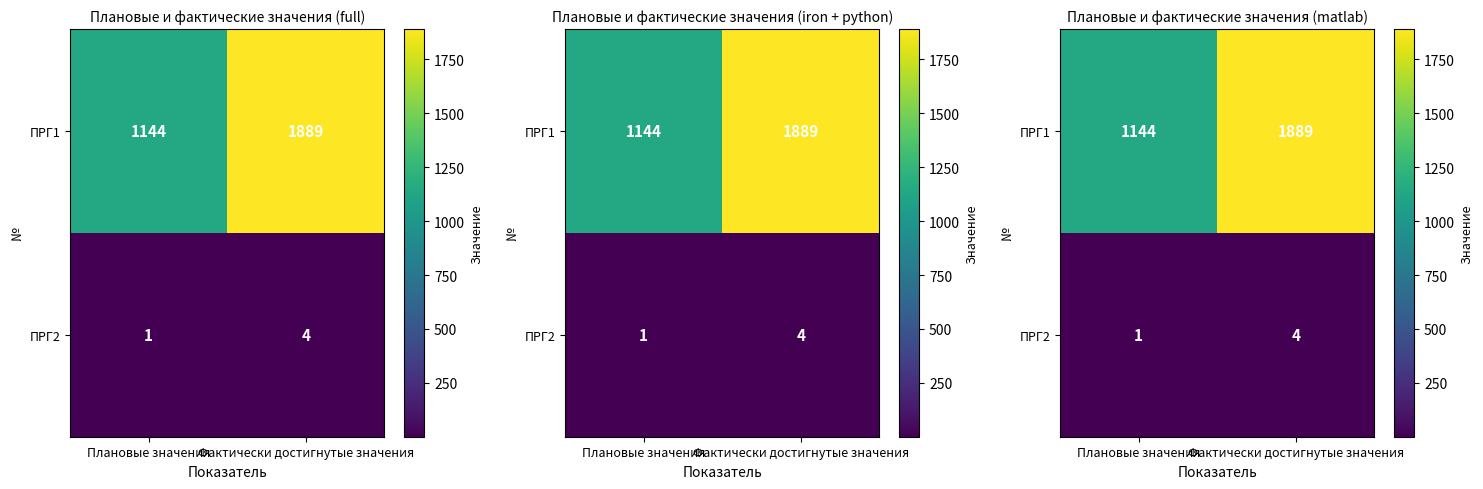

Which series has the largest total across all categories?

ПРГ1